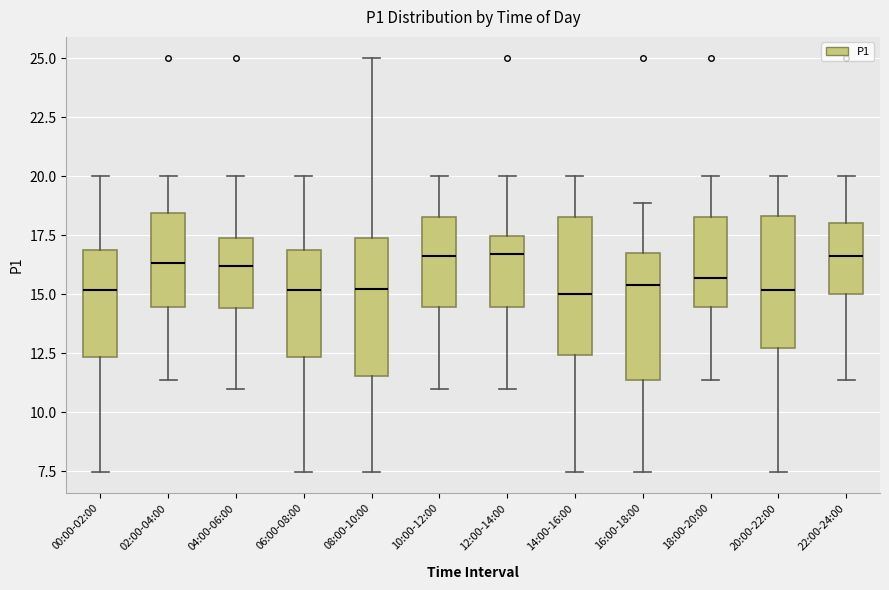

Reading left to right, read every box against the y-axis: the position of its median line, the range the box covers, and the ends of its whiskers. The values are not printed on the chart, so give them approximately, as read against the axis.

00:00-02:00: median 15.0, box 12.5 to 17.0, whiskers 7.5 to 20.0
02:00-04:00: median 16.5, box 14.5 to 18.5, whiskers 11.5 to 20.0
04:00-06:00: median 16.0, box 14.5 to 17.5, whiskers 11.0 to 20.0
06:00-08:00: median 15.0, box 12.5 to 17.0, whiskers 7.5 to 20.0
08:00-10:00: median 15.0, box 11.5 to 17.5, whiskers 7.5 to 25.0
10:00-12:00: median 16.5, box 14.5 to 18.5, whiskers 11.0 to 20.0
12:00-14:00: median 16.5, box 14.5 to 17.5, whiskers 11.0 to 20.0
14:00-16:00: median 15.0, box 12.5 to 18.5, whiskers 7.5 to 20.0
16:00-18:00: median 15.5, box 11.5 to 16.5, whiskers 7.5 to 19.0
18:00-20:00: median 15.5, box 14.5 to 18.5, whiskers 11.5 to 20.0
20:00-22:00: median 15.0, box 12.5 to 18.5, whiskers 7.5 to 20.0
22:00-24:00: median 16.5, box 15.0 to 18.0, whiskers 11.5 to 20.0